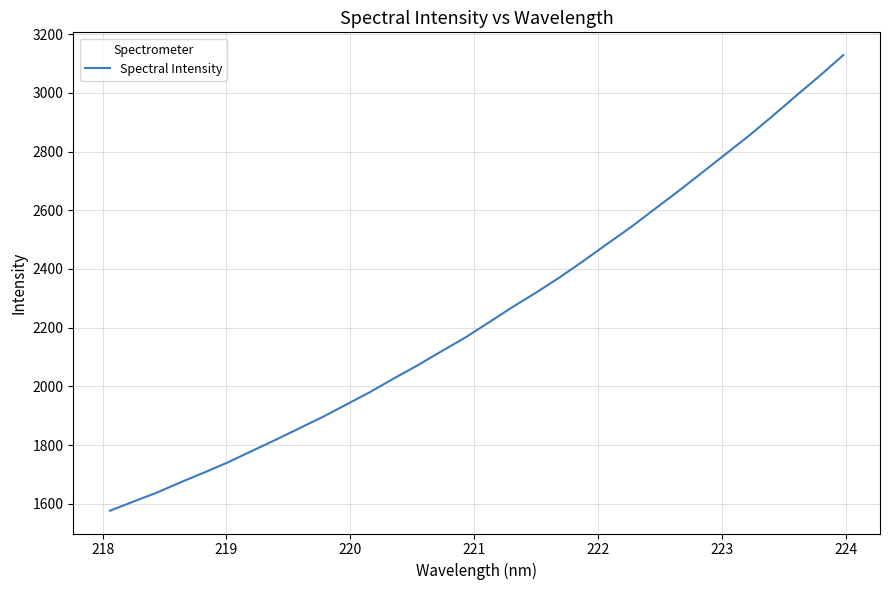

What is the difference between the maximum and minimum values?

1552.3